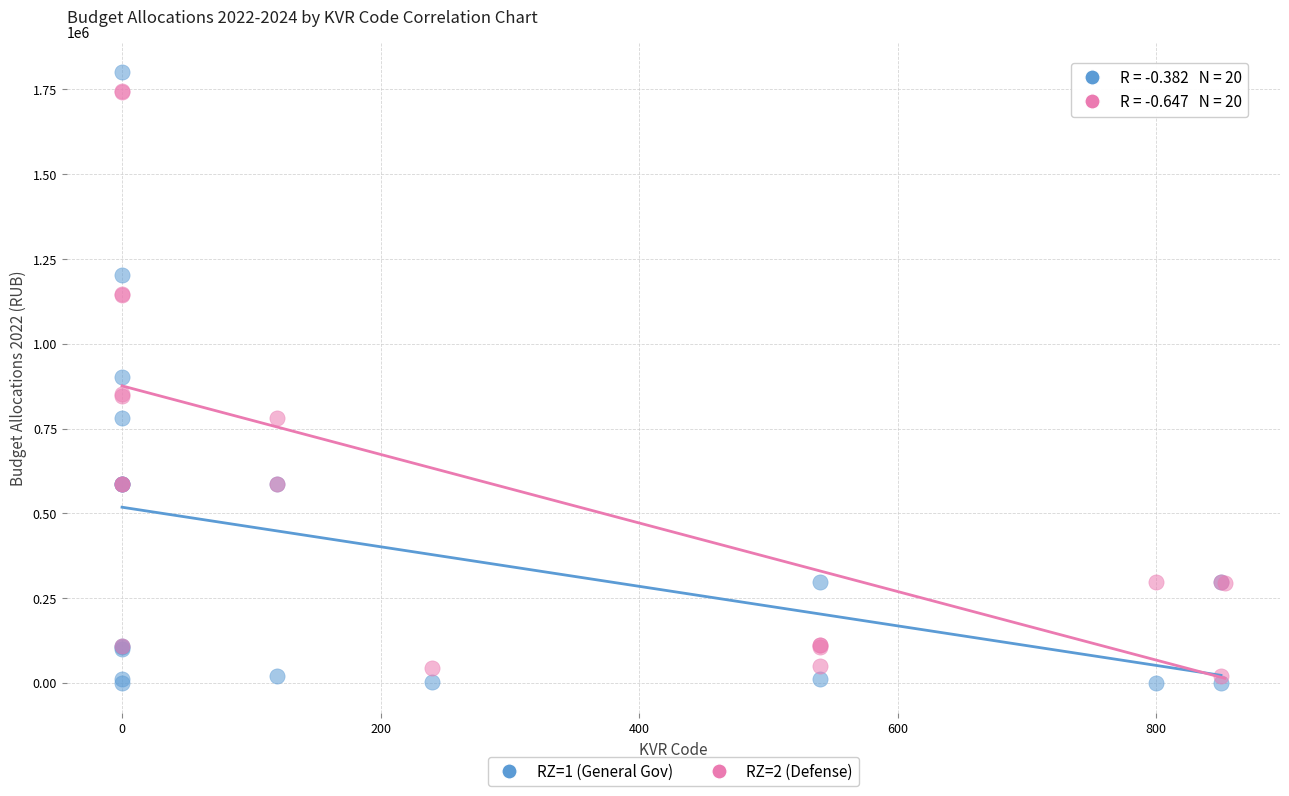

Which series reaches the minimum Y coordinate?

RZ=1 (General Gov)